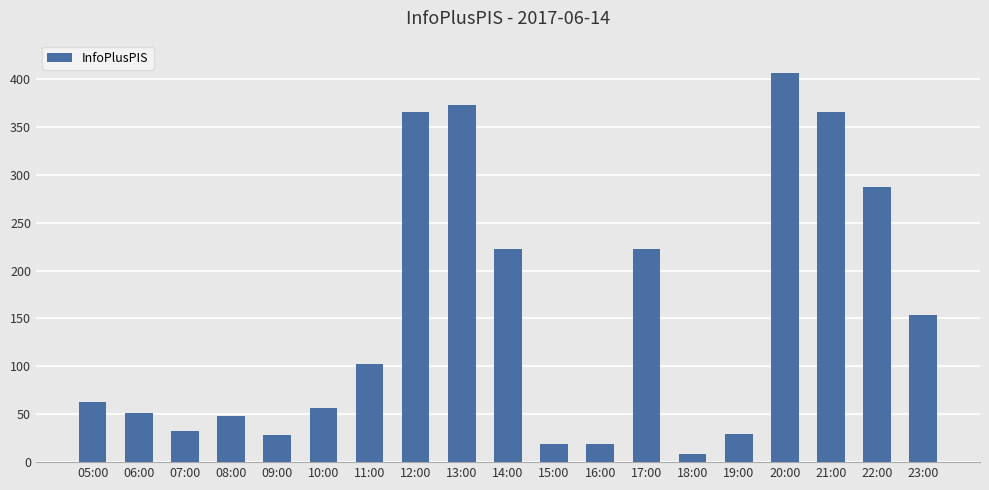

What is the difference between the maximum and second lowest values?

387